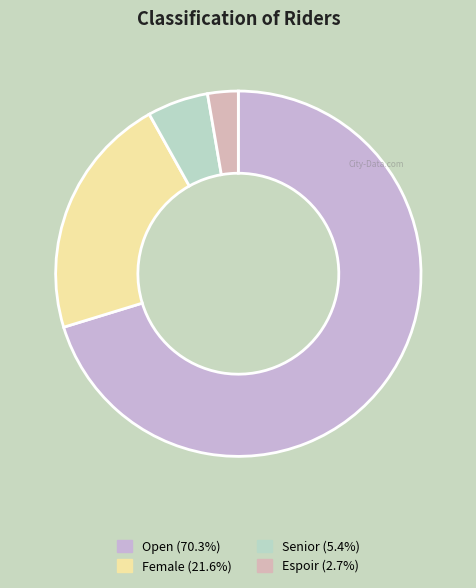

Count the number of slices in the pie.

4